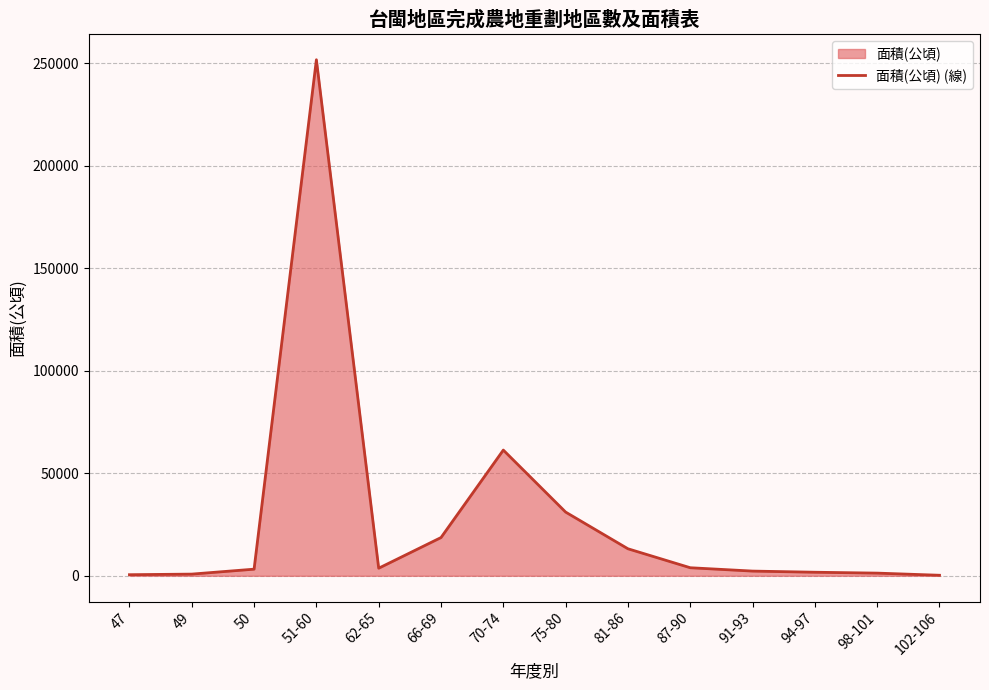

What is the approximate value at 66-69, to the nearest 10?

18650